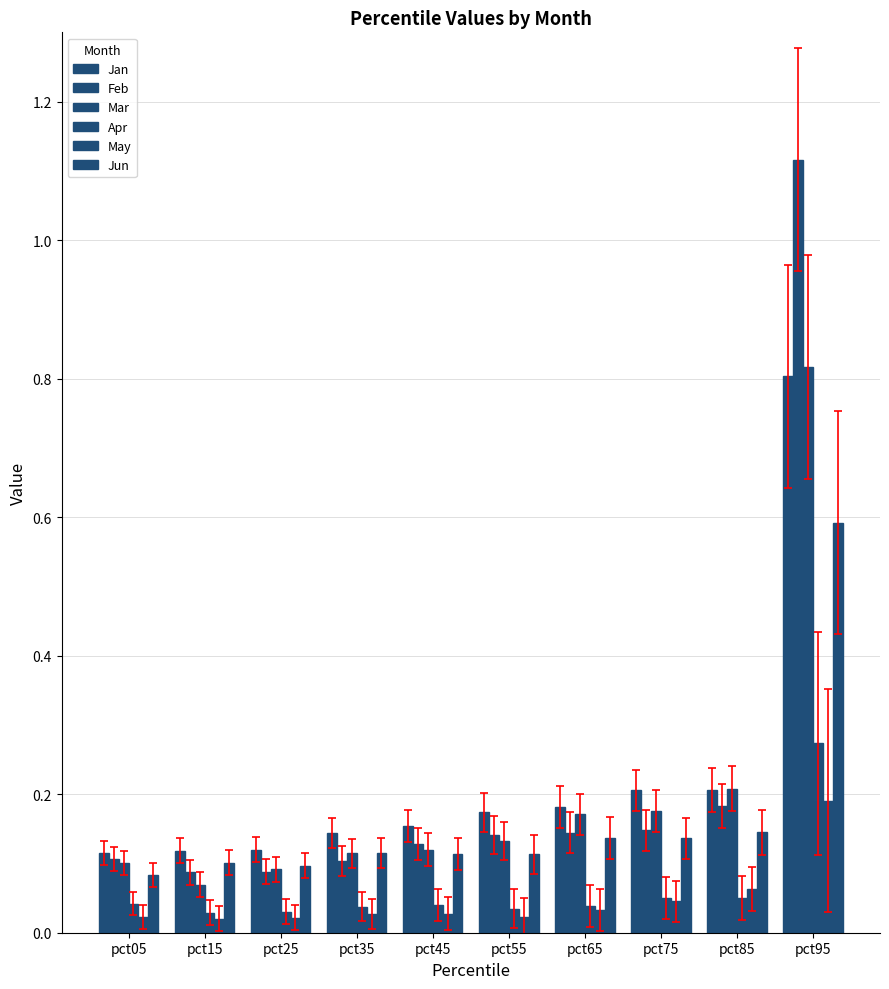

Reading right to left, list all the values displayed in this chart.

Jan: pct95=0.8	pct85=0.2	pct75=0.2	pct65=0.2	pct55=0.2	pct45=0.2	pct35=0.1	pct25=0.1	pct15=0.1	pct05=0.1
Feb: pct95=1.1	pct85=0.2	pct75=0.1	pct65=0.1	pct55=0.1	pct45=0.1	pct35=0.1	pct25=0.1	pct15=0.1	pct05=0.1
Mar: pct95=0.8	pct85=0.2	pct75=0.2	pct65=0.2	pct55=0.1	pct45=0.1	pct35=0.1	pct25=0.1	pct15=0.1	pct05=0.1
Apr: pct95=0.3	pct85=0.1	pct75=0.1	pct65=0.0	pct55=0.0	pct45=0.0	pct35=0.0	pct25=0.0	pct15=0.0	pct05=0.0
May: pct95=0.2	pct85=0.1	pct75=0.0	pct65=0.0	pct55=0.0	pct45=0.0	pct35=0.0	pct25=0.0	pct15=0.0	pct05=0.0
Jun: pct95=0.6	pct85=0.1	pct75=0.1	pct65=0.1	pct55=0.1	pct45=0.1	pct35=0.1	pct25=0.1	pct15=0.1	pct05=0.1